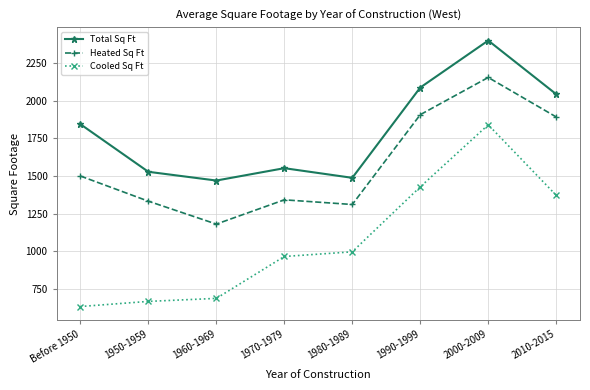

What is the minimum value for Total Sq Ft?

1469